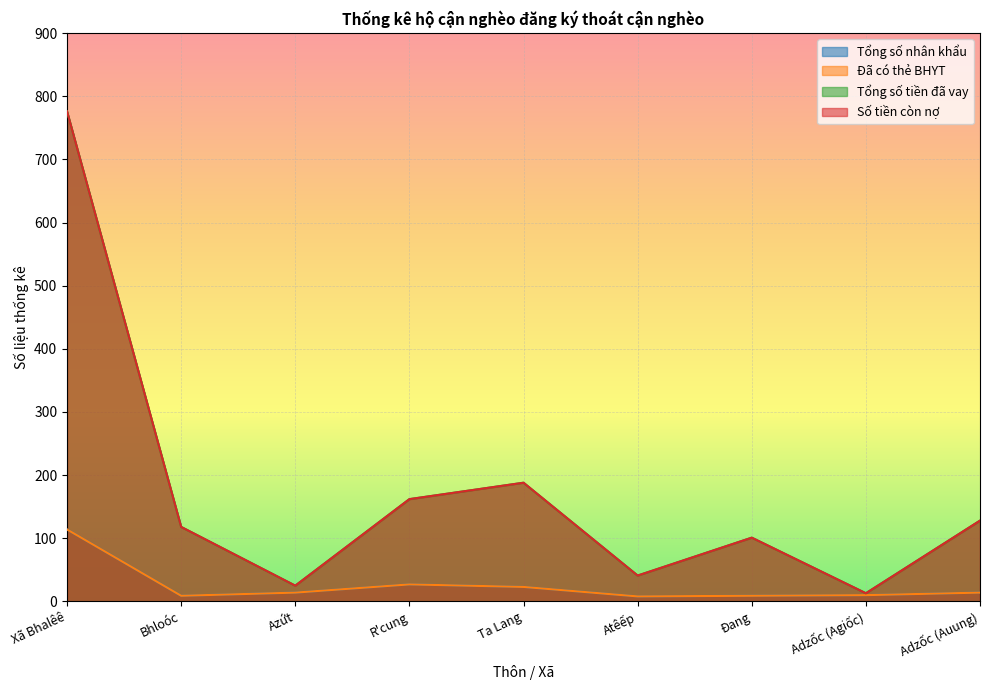

Is the value of Đã có thẻ BHYT at Bhloóc greater than the value of Tổng số nhân khẩu at Xã Bhalêê?

No